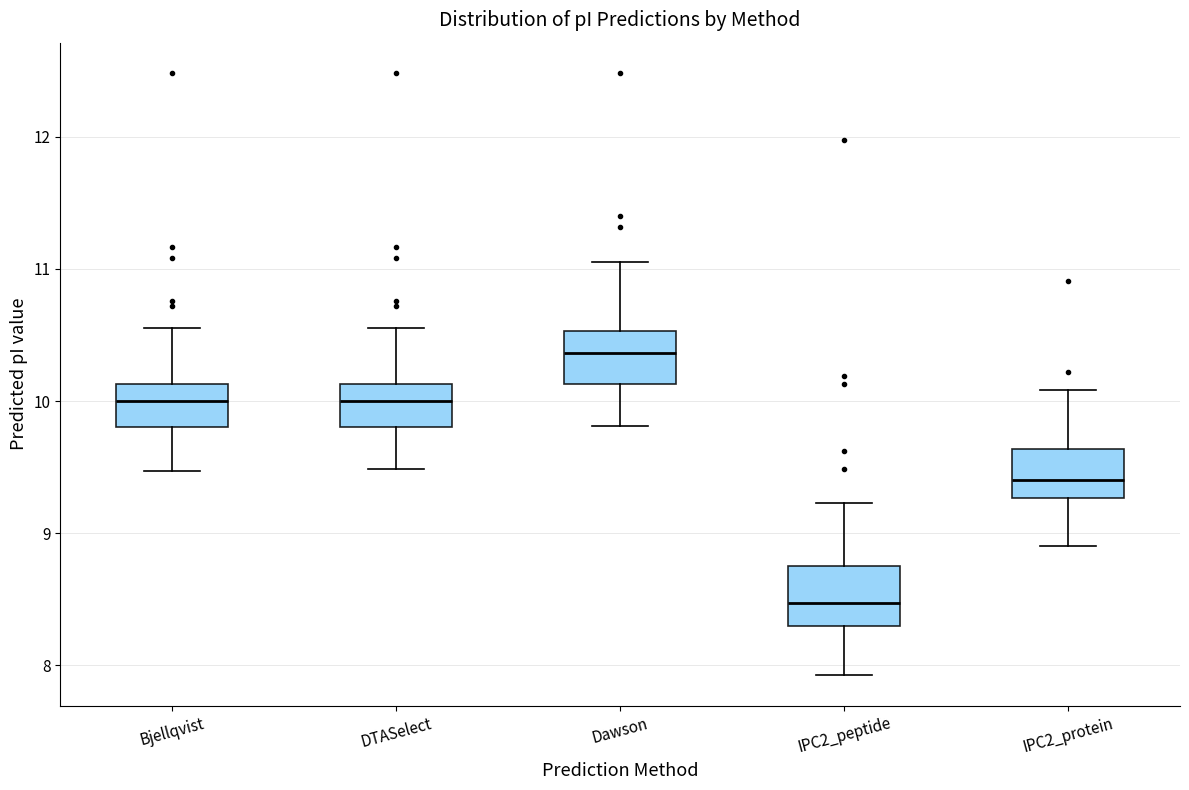

Reading left to right, transcribe this box plot: for each box, give where its median line is, the range the box spans, and where its two whiskers end, as read against the y-axis. The values are not printed on the chart, so give them approximately, as read against the axis.

Bjellqvist: median 10.0, box 9.8 to 10.1, whiskers 9.5 to 10.6
DTASelect: median 10.0, box 9.8 to 10.1, whiskers 9.5 to 10.6
Dawson: median 10.4, box 10.1 to 10.5, whiskers 9.8 to 11.1
IPC2_peptide: median 8.5, box 8.3 to 8.8, whiskers 7.9 to 9.2
IPC2_protein: median 9.4, box 9.3 to 9.6, whiskers 8.9 to 10.1